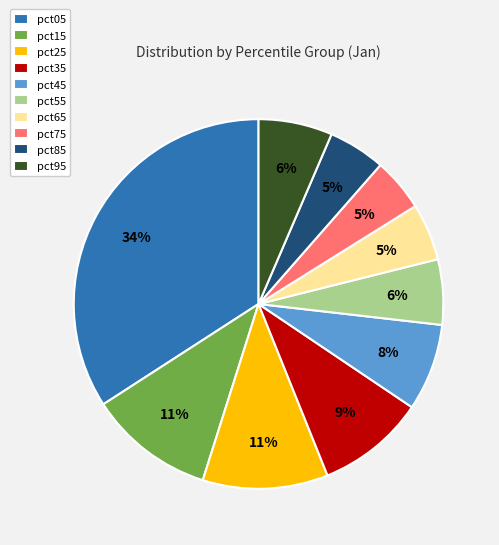

What percentage is the pct75 slice, to the nearest percent?

5%